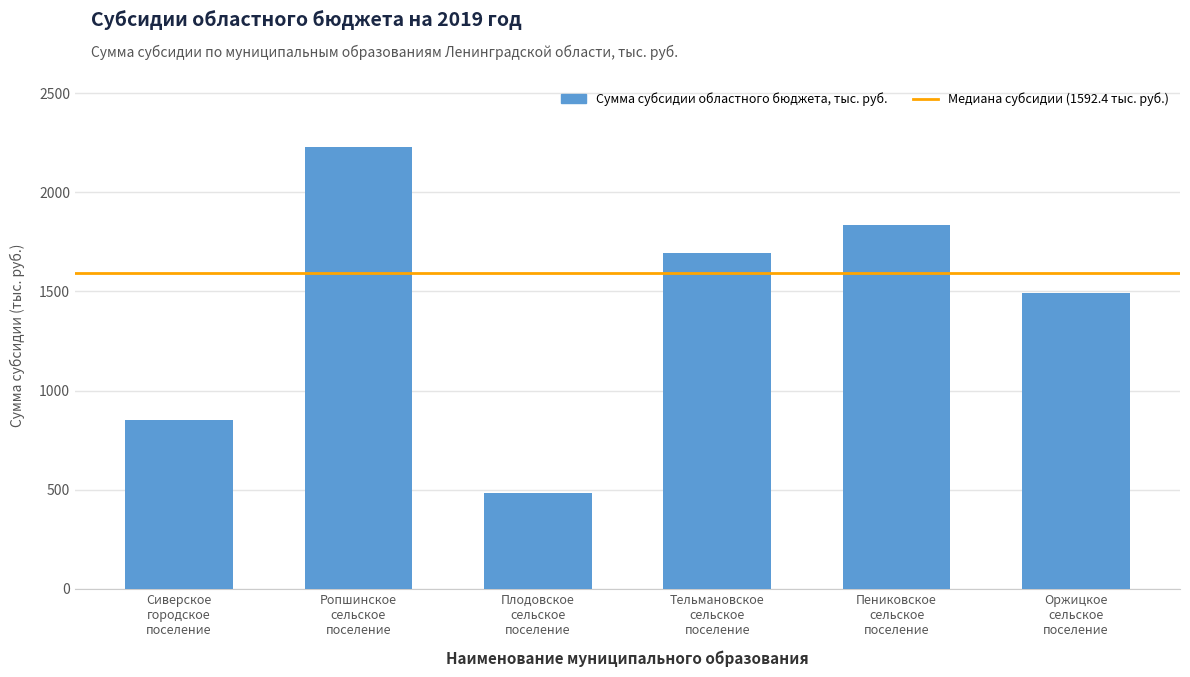

What is the smallest value displayed?

484.5